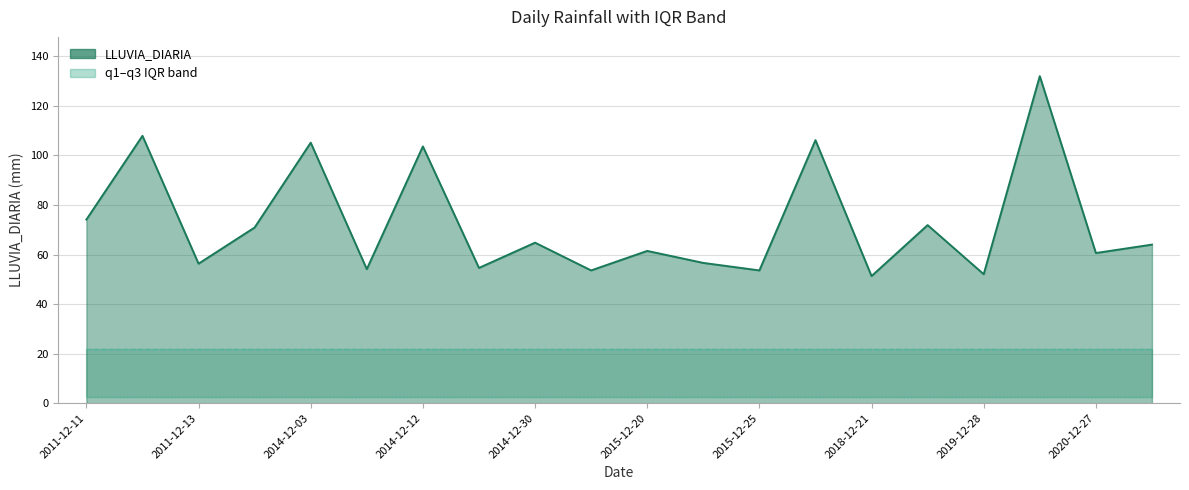

Between 2015-12-25 and 2018-12-21, which is larger?

2015-12-25